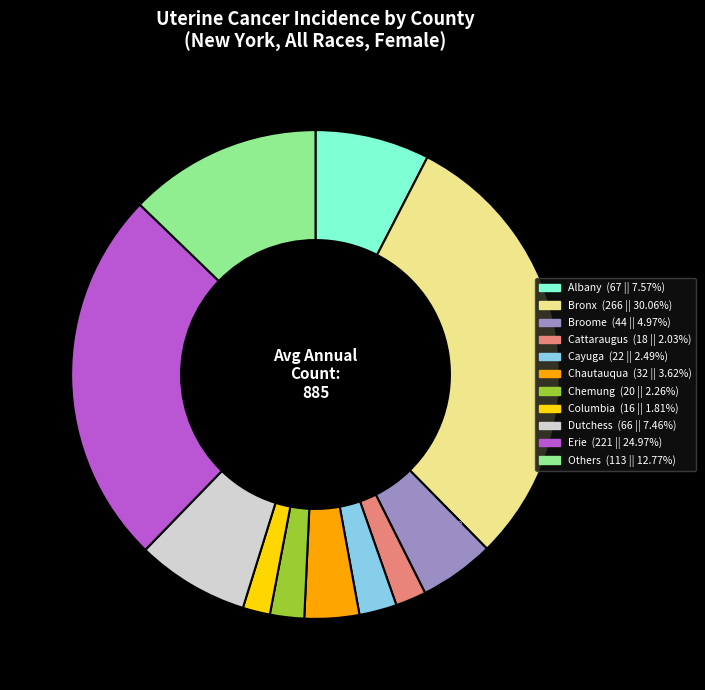

Is the sum of Broome (44 || 4.97%) and Bronx (266 || 30.06%) greater than half?

No